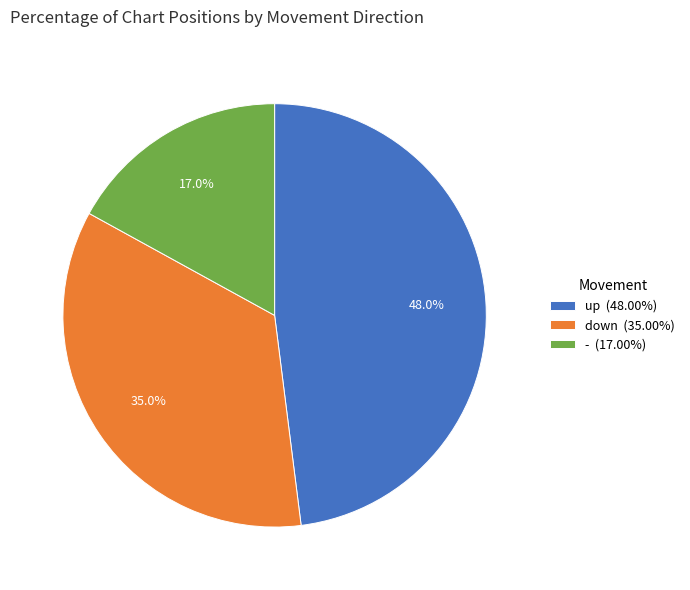

Rank the categories by value from lowest to highest.

-, down, up